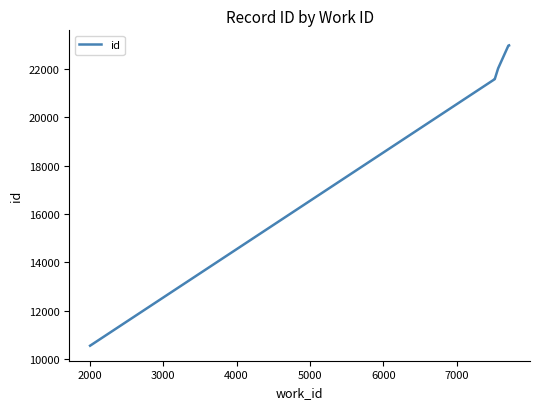

Between 5000 and 7000, which is larger?

7000